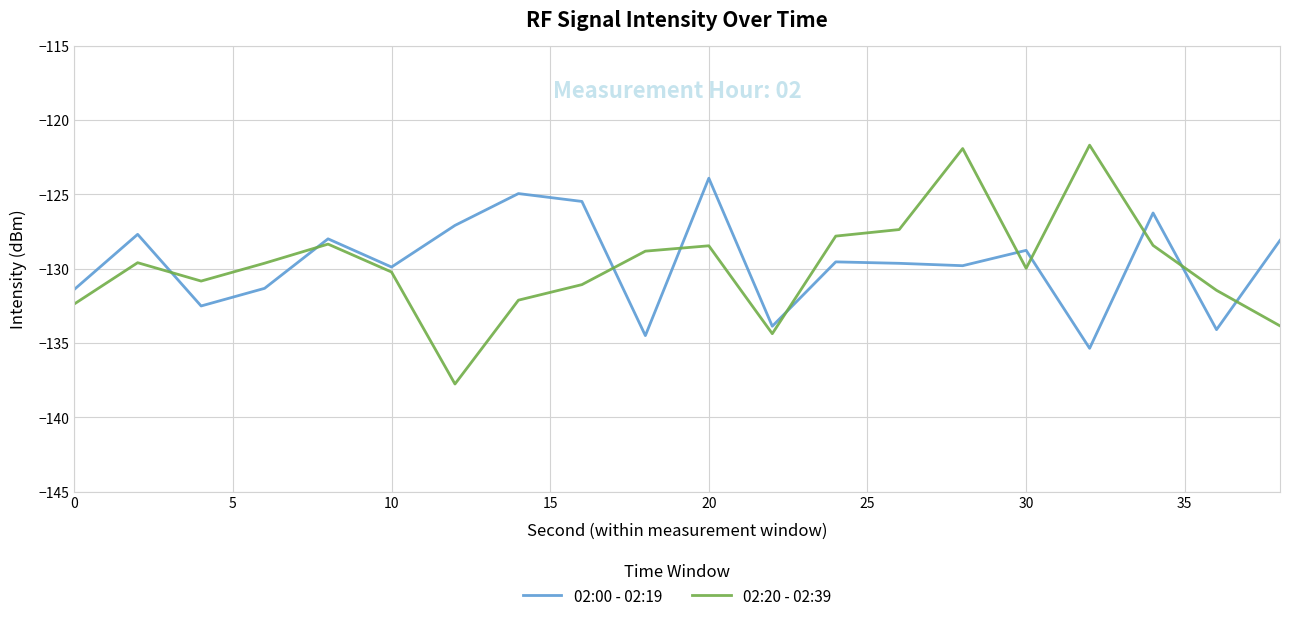

What is the maximum value for 02:00 - 02:19?

-123.9